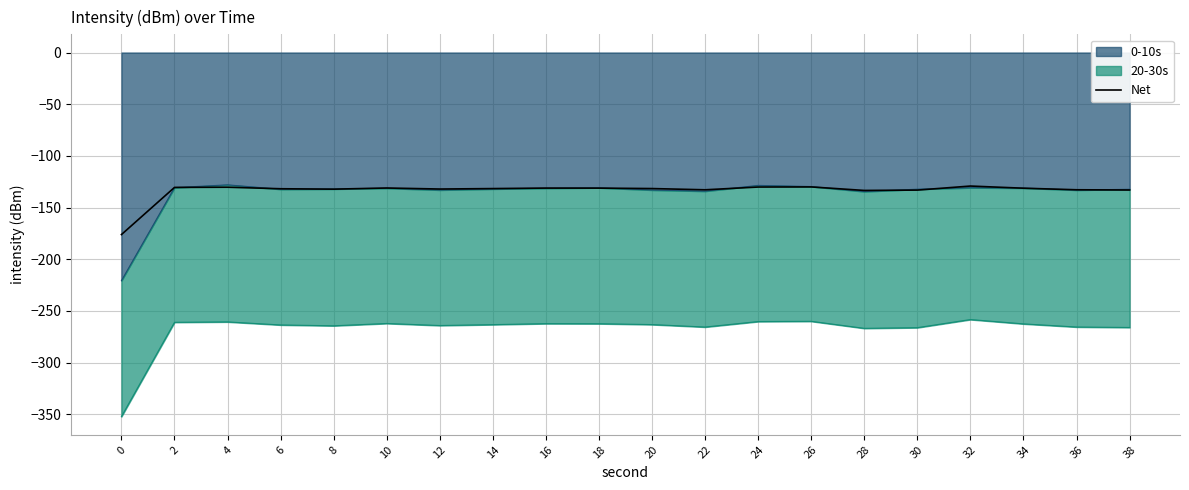

True or false: the data shows -131.2 at 18.

True